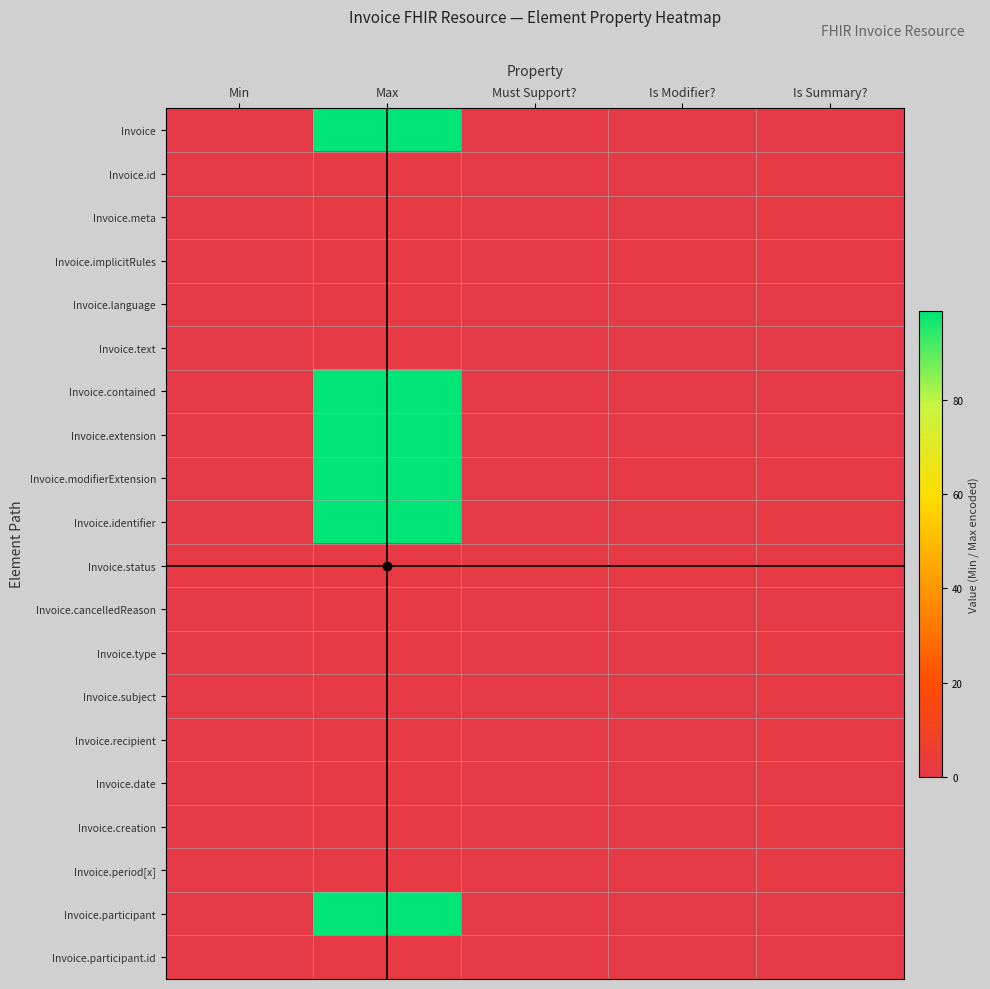

At how many categories does at least one series exceed 38?

1